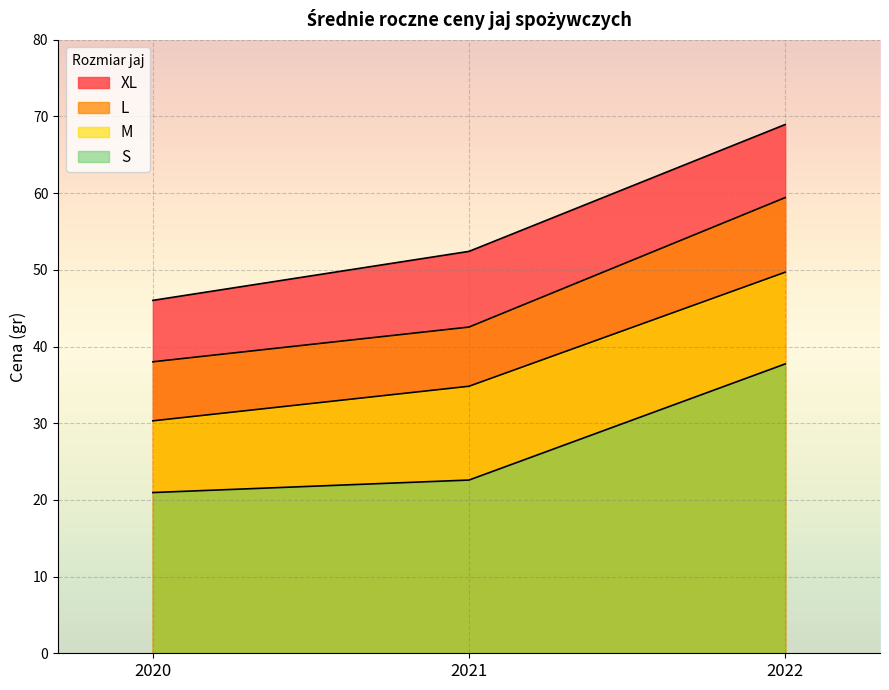

Which category has the lowest value across all series?

2020